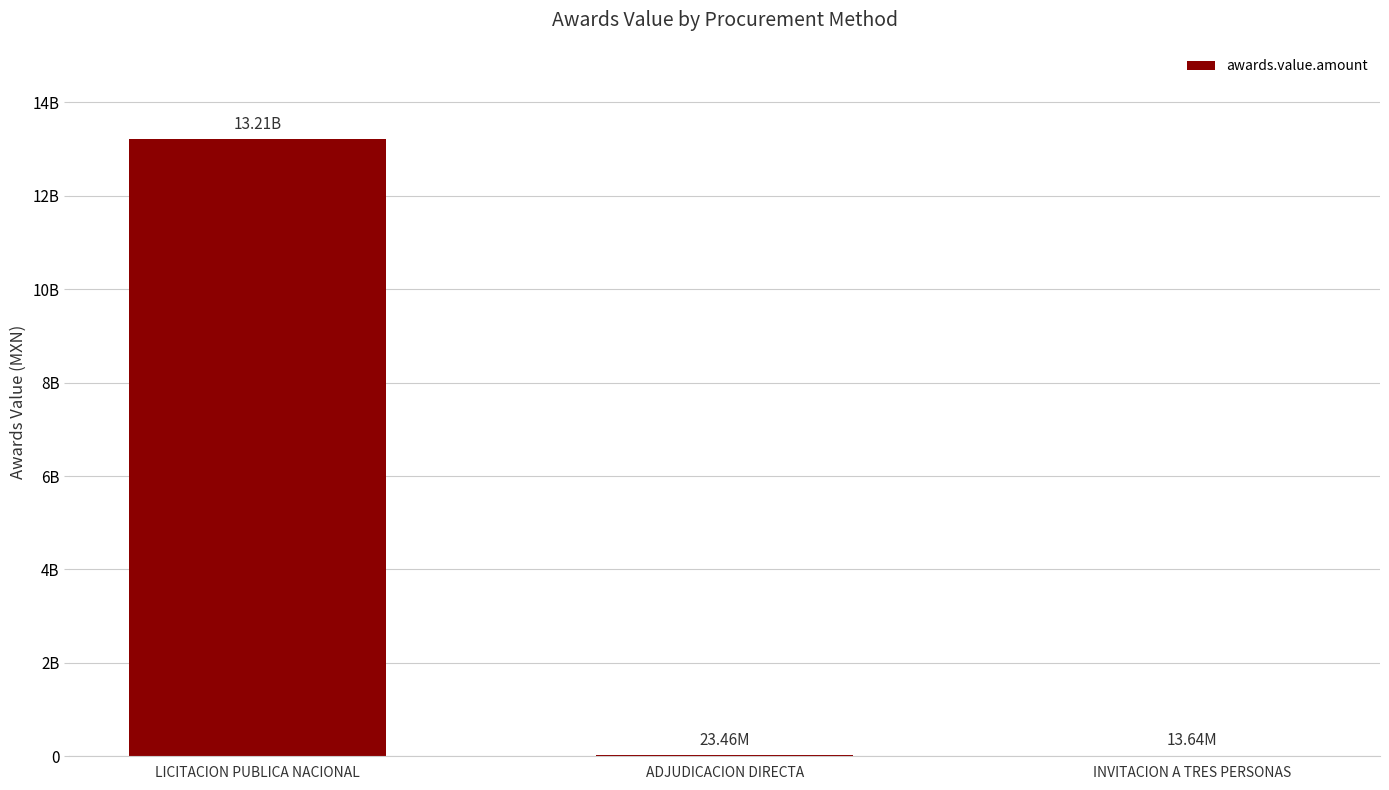

What is the value of the 1st bar from the left?

13207437714.7